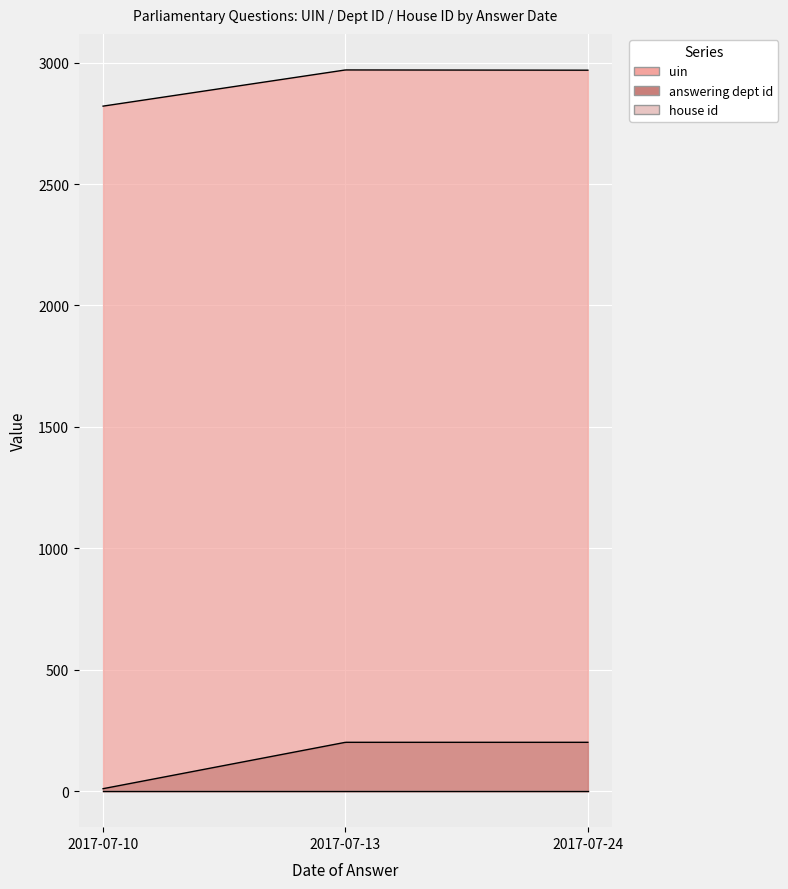

At which category is the sum across all series the highest?

2017-07-13